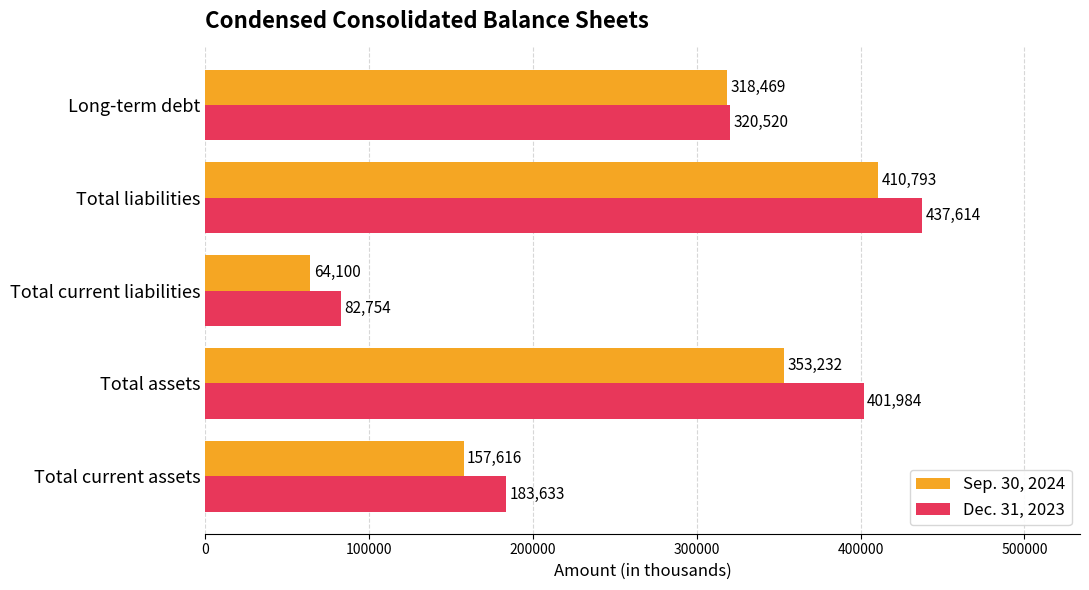

What is the difference between the highest and lowest values at Total liabilities?

26821